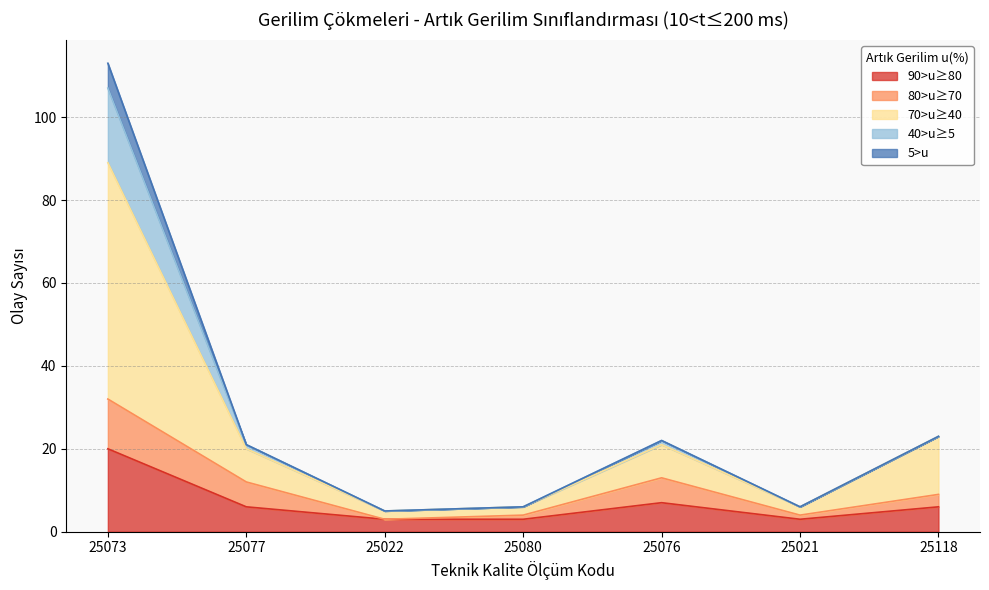

At which label is 40>u≥5 closest to 56?

25118